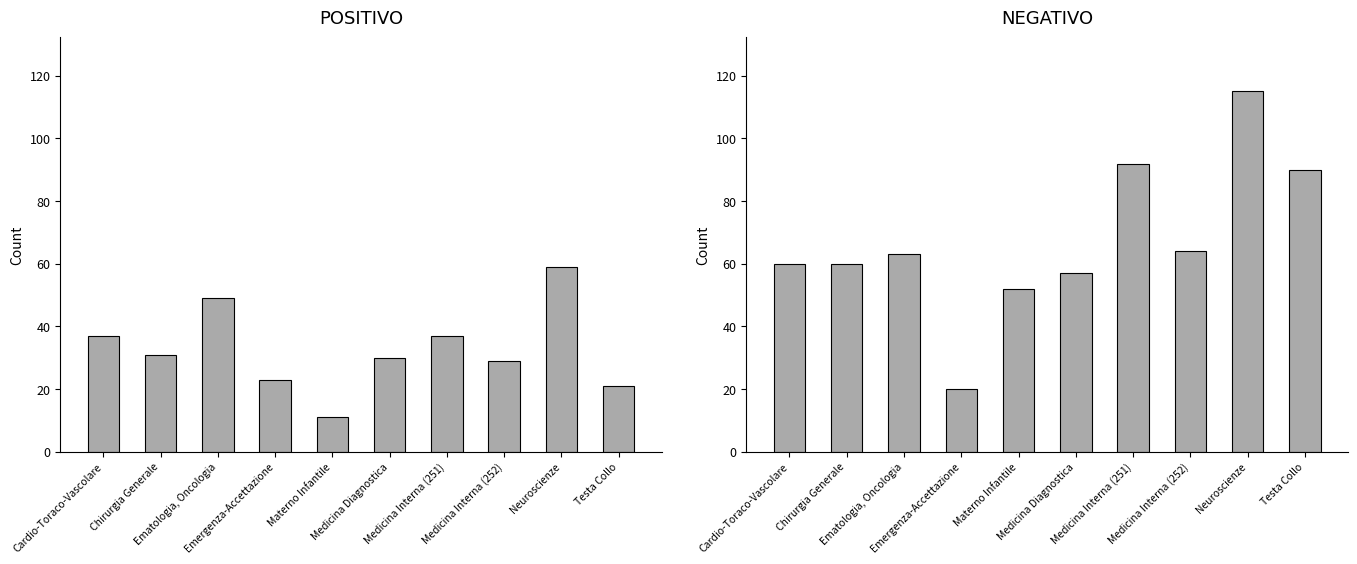

The value of POSITIVO at Emergenza-Accettazione is 37. True or false?

False